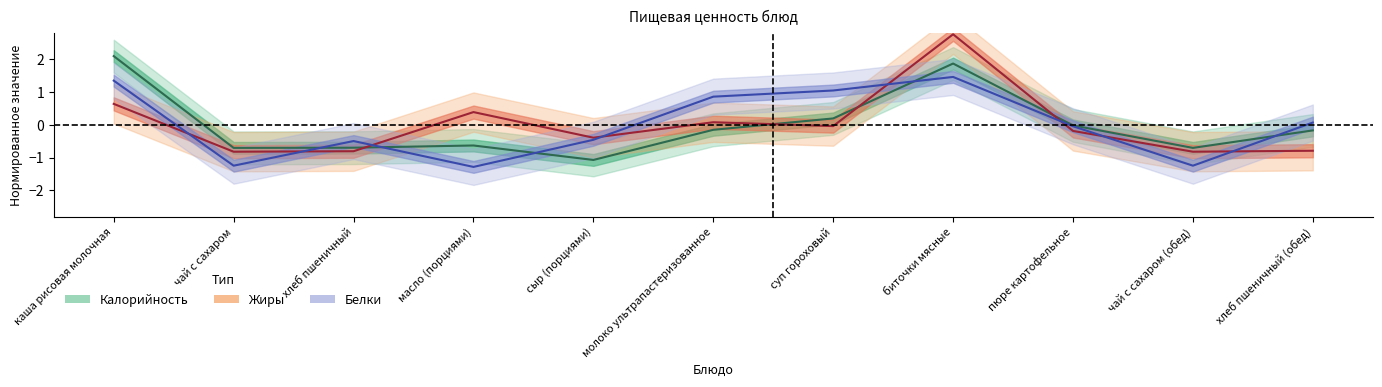

The Белки series shows 0.5 at биточки мясные. True or false?

False